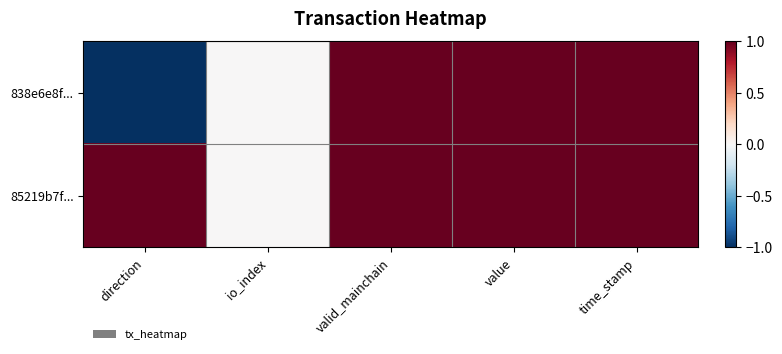

List the series in order of their overall mean, lowest first.

838e6e8f..., 85219b7f...